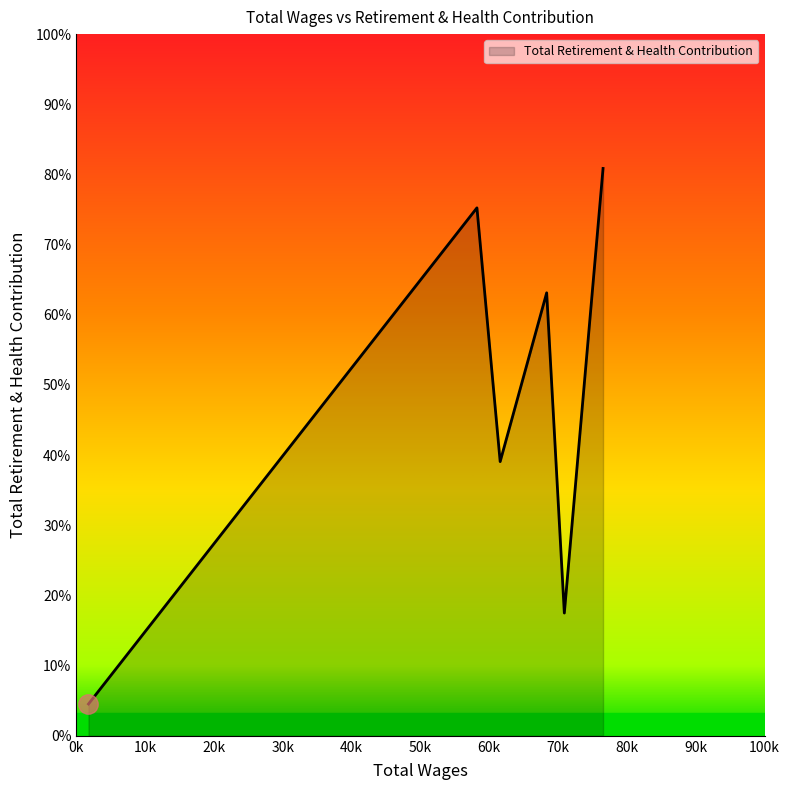

True or false: there are more than 1 points higher than both neighbors.

True